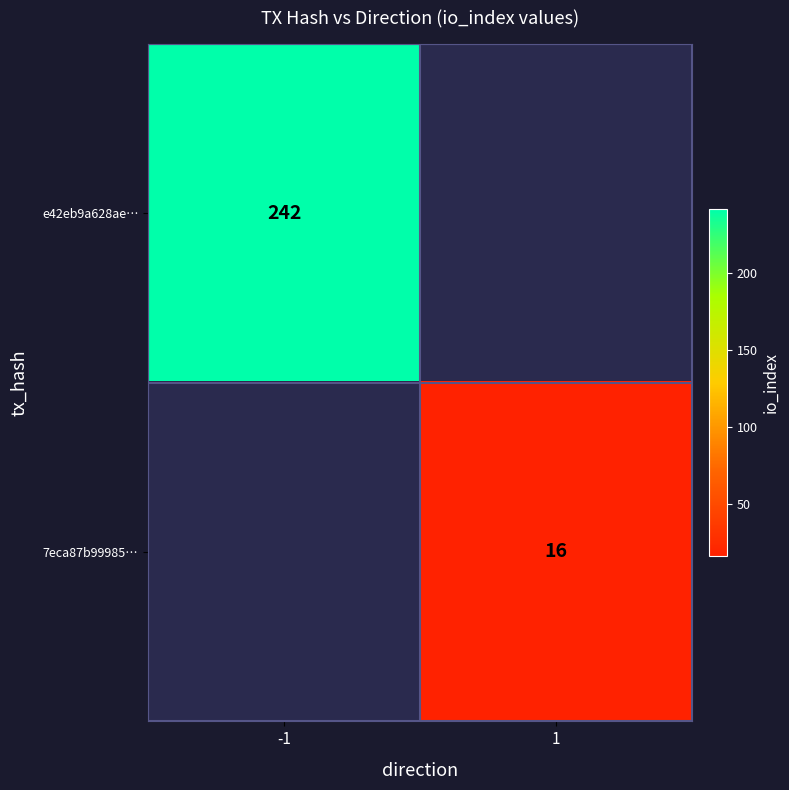

What is the maximum value shown in the chart?

242.0